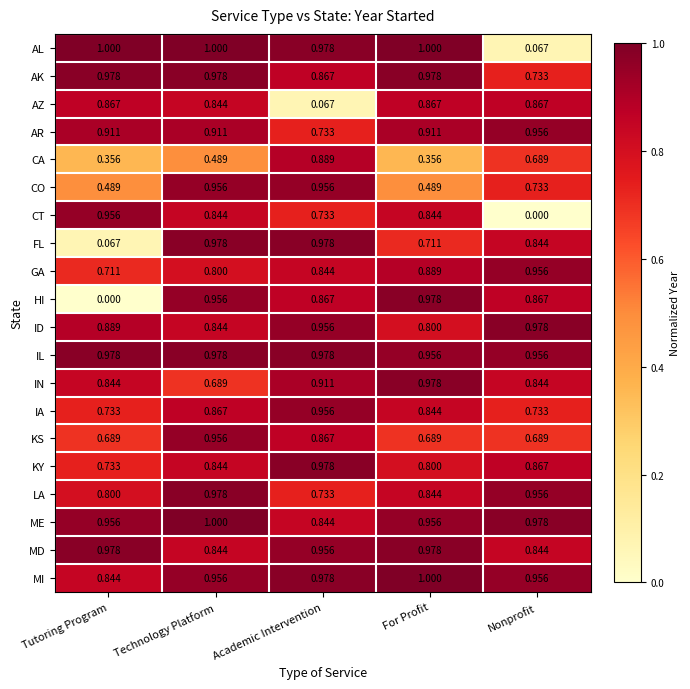

Which category has the highest value in the KS series?

Technology Platform